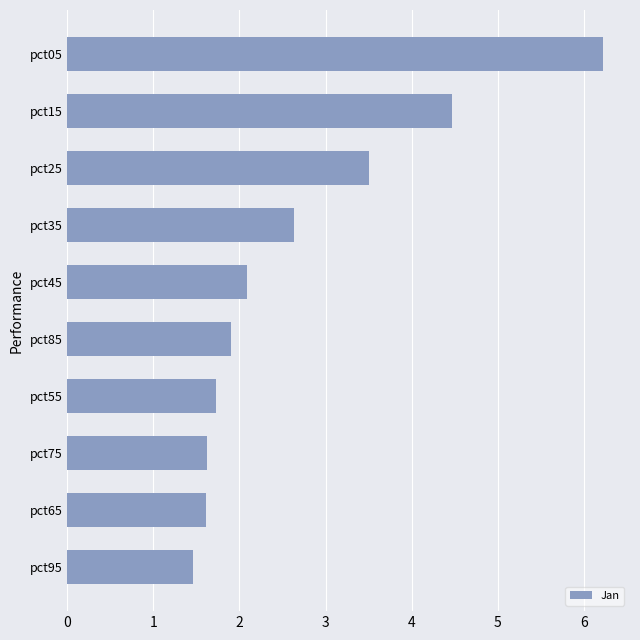

Approximately how many times larger is the value at pct55 compared to pct05?

0.3